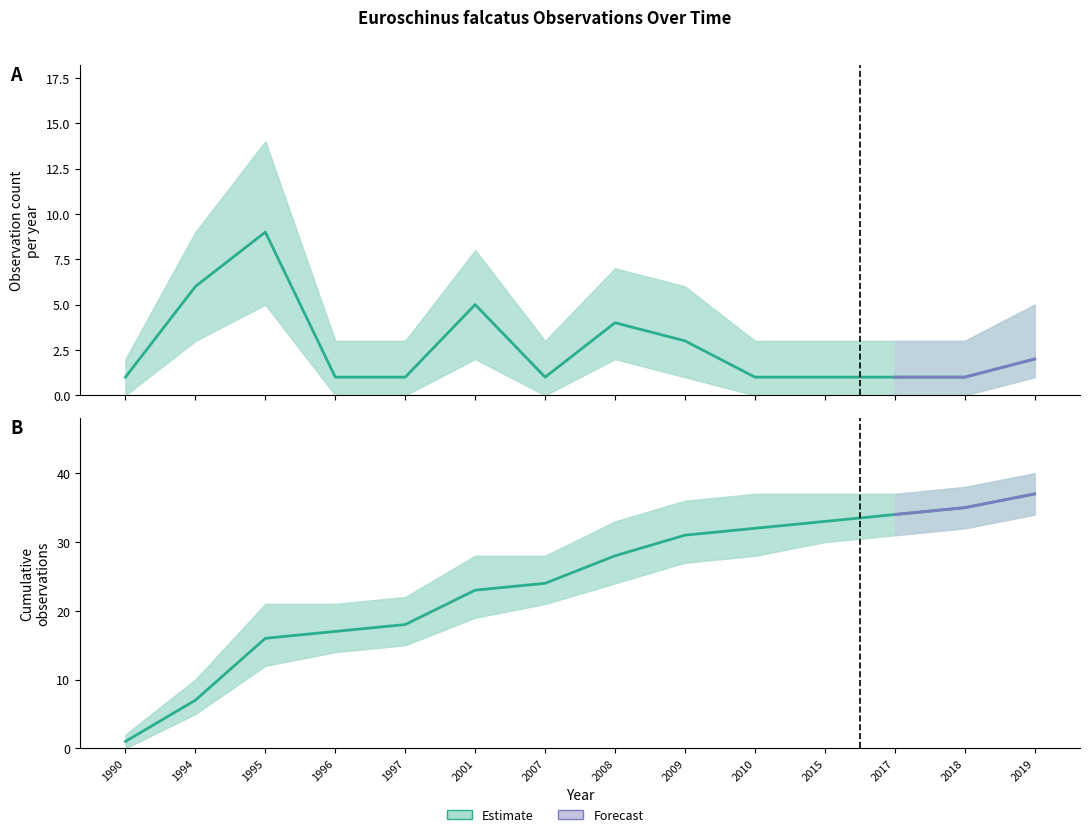

The value at 2015 is 33. True or false?

True